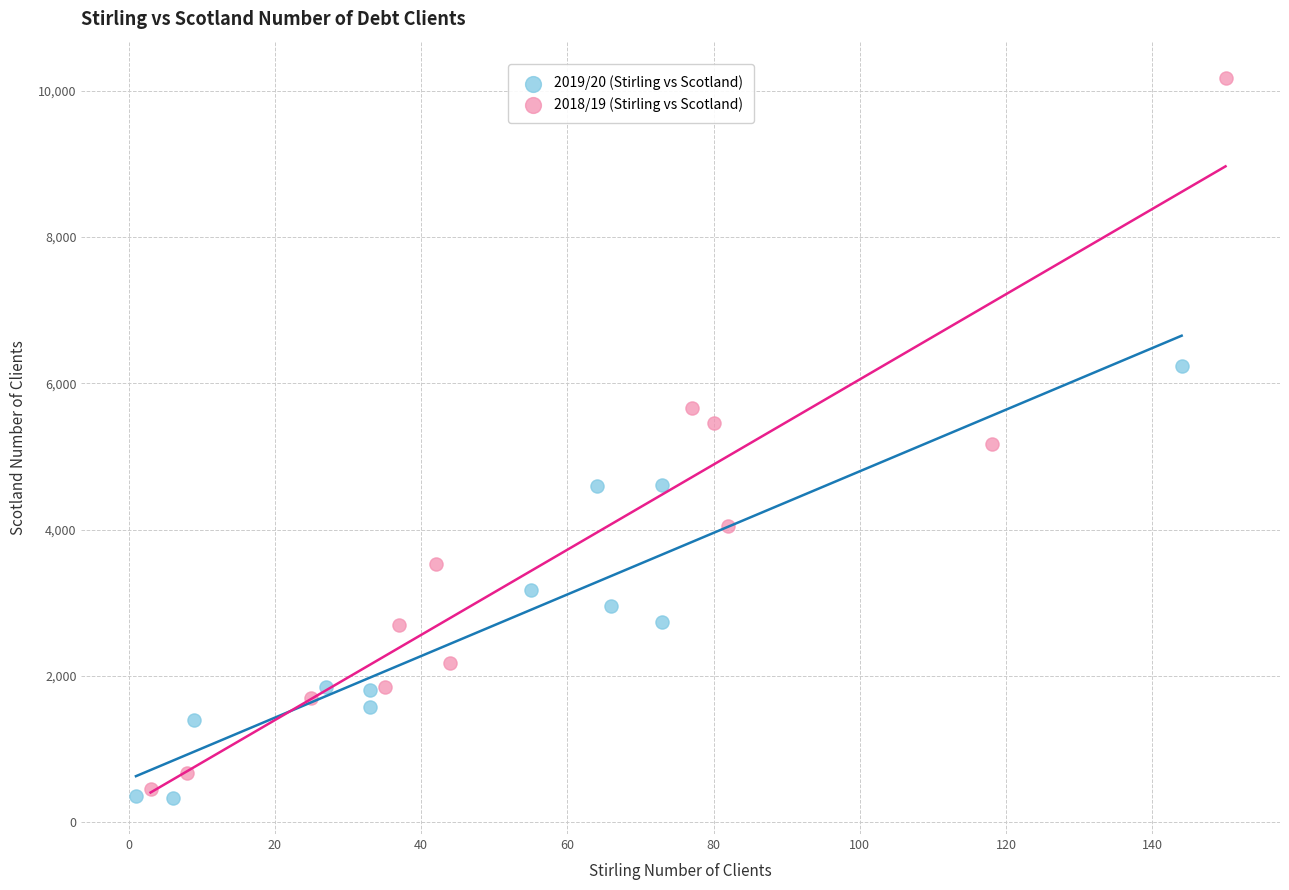

Which series reaches the minimum Y coordinate?

2019/20 (Stirling vs Scotland)